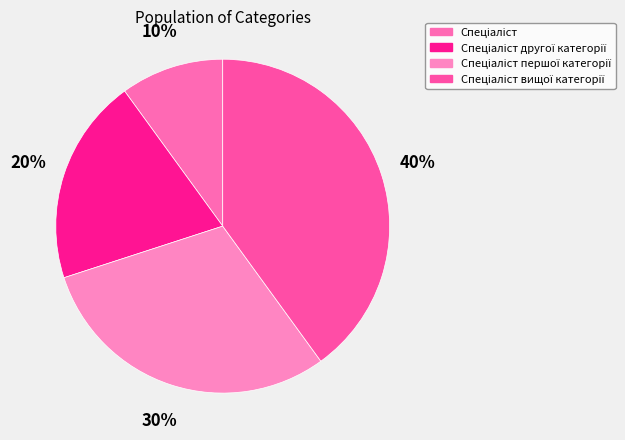

To the nearest percent, what is the difference between the Спеціаліст вищої категорії and Спеціаліст другої категорії slice percentages?

20%